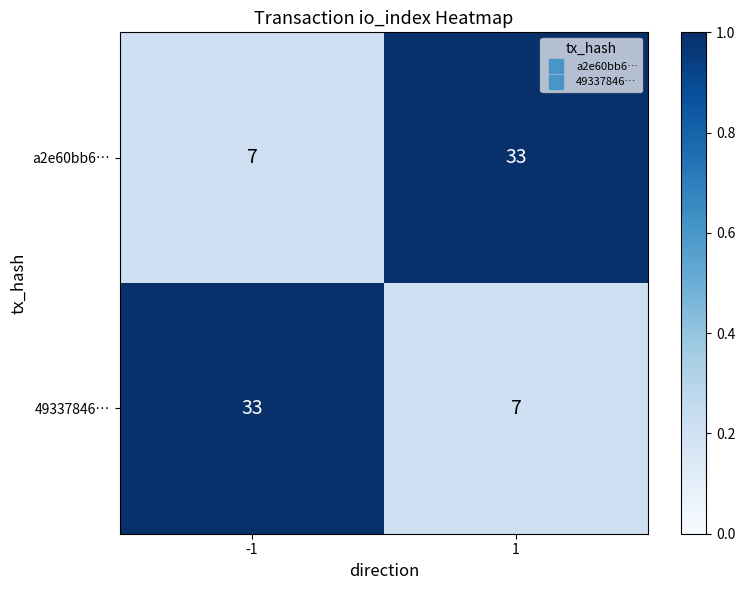

What is the sum of the a2e60bb6… values at -1 and 1?

40